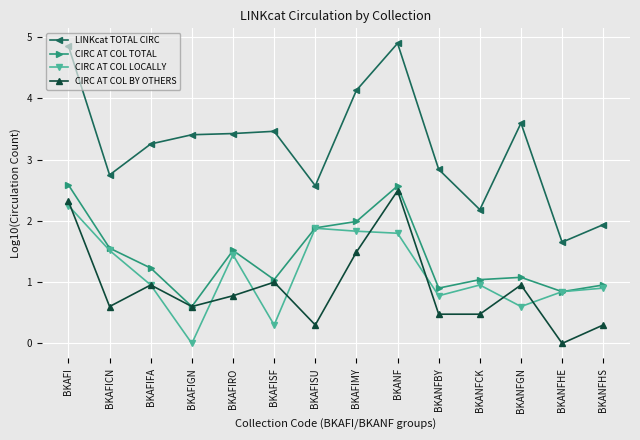

What position from the right is BKANFBY?

5